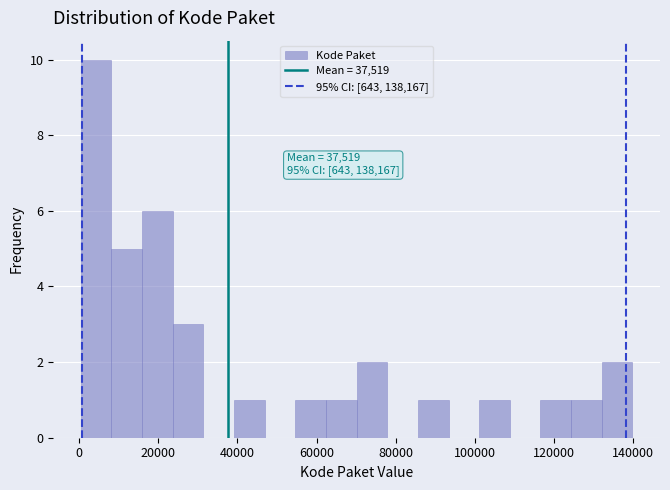

Read against the x-axis, roughly where is the centre of the tallest bar?

4000